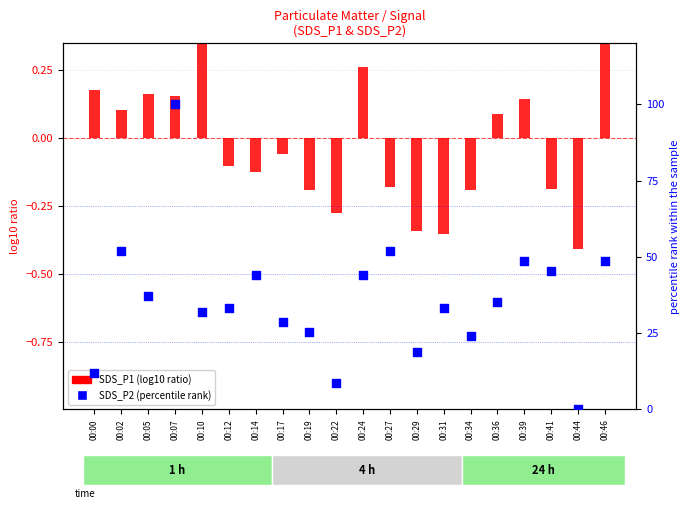

Is the value of SDS_P2 (percentile rank) at 00:46 greater than the value of SDS_P1 (log10 ratio) at 00:22?

Yes